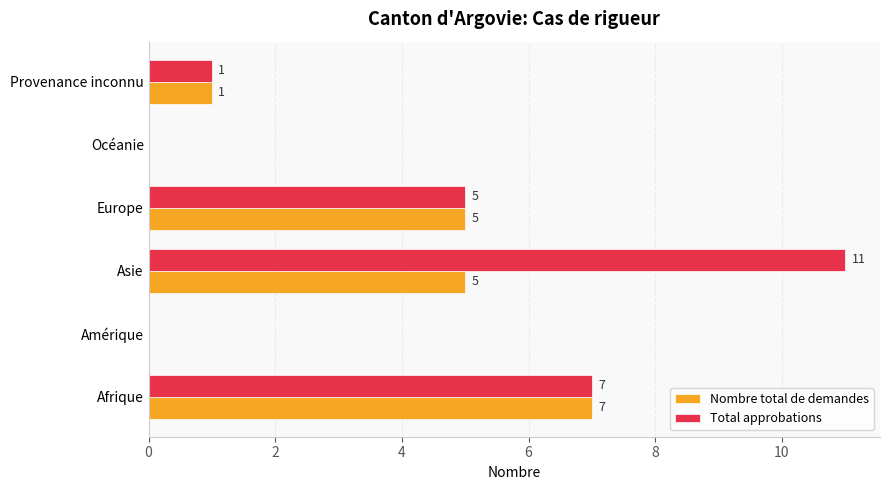

True or false: Nombre total de demandes has a value of 3 at Afrique.

False